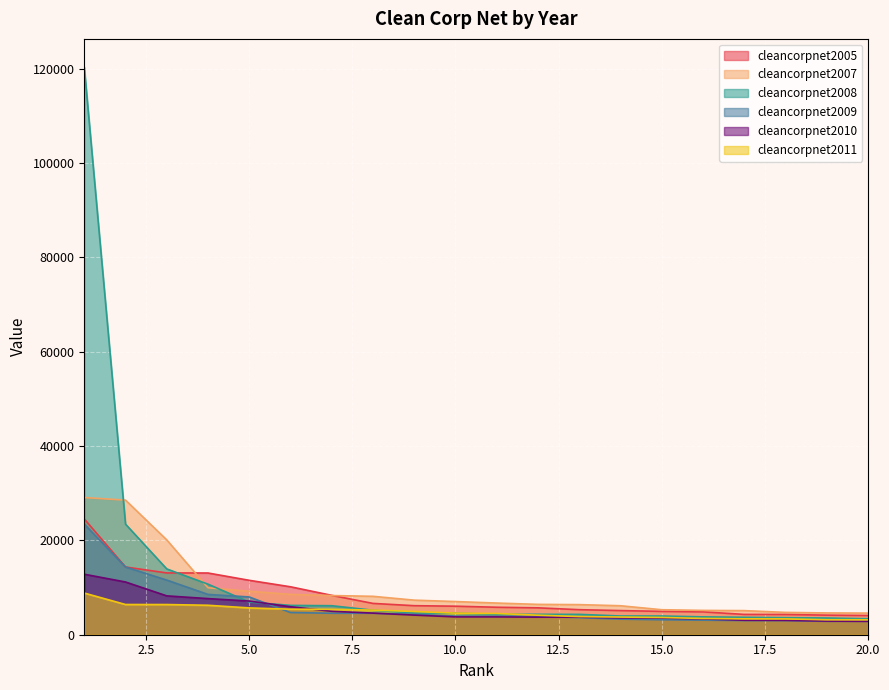

True or false: cleancorpnet2007 and cleancorpnet2009 cross at least once.

False